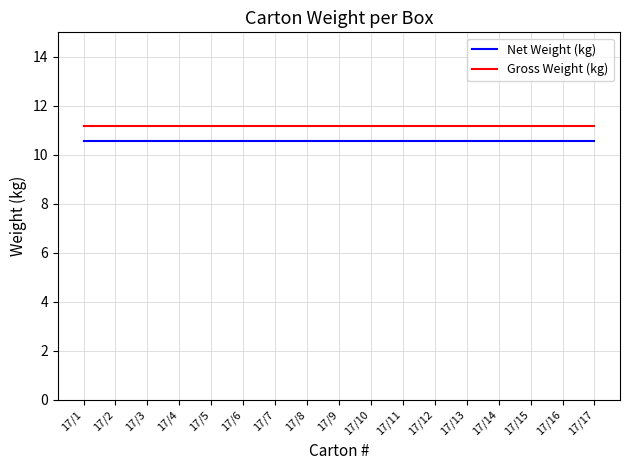

Reading left to right, extract all data points from this chart.

Net Weight (kg): 10.6	10.6	10.6	10.6	10.6	10.6	10.6	10.6	10.6	10.6	10.6	10.6	10.6	10.6	10.6	10.6	10.6
Gross Weight (kg): 11.2	11.2	11.2	11.2	11.2	11.2	11.2	11.2	11.2	11.2	11.2	11.2	11.2	11.2	11.2	11.2	11.2